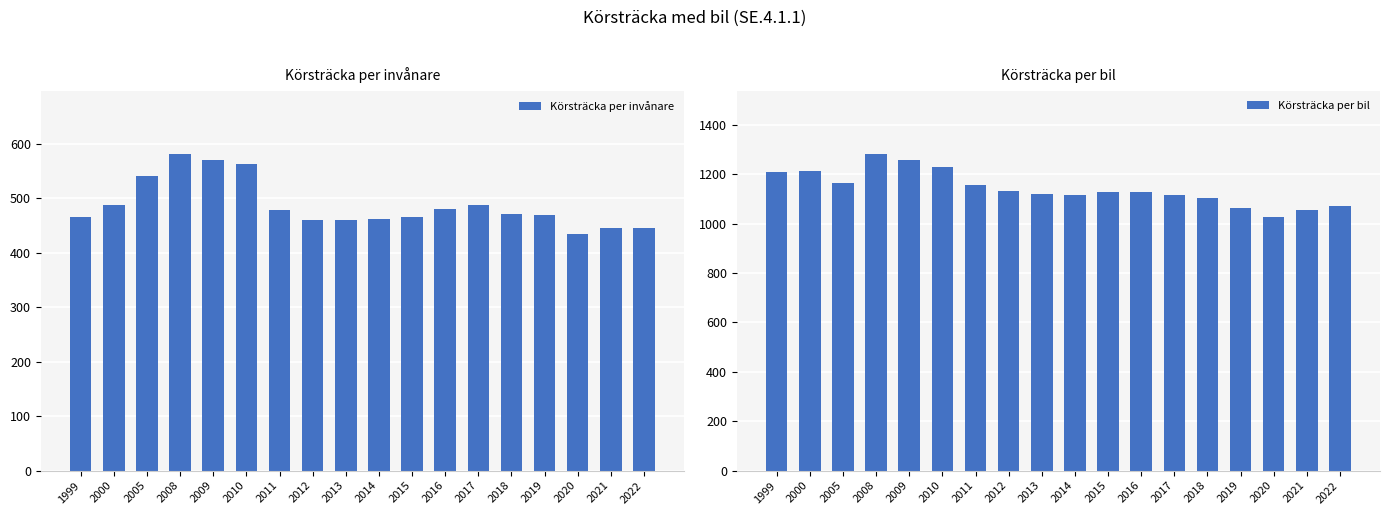

List the series in order of their peak value, lowest first.

Körsträcka per invånare, Körsträcka per bil